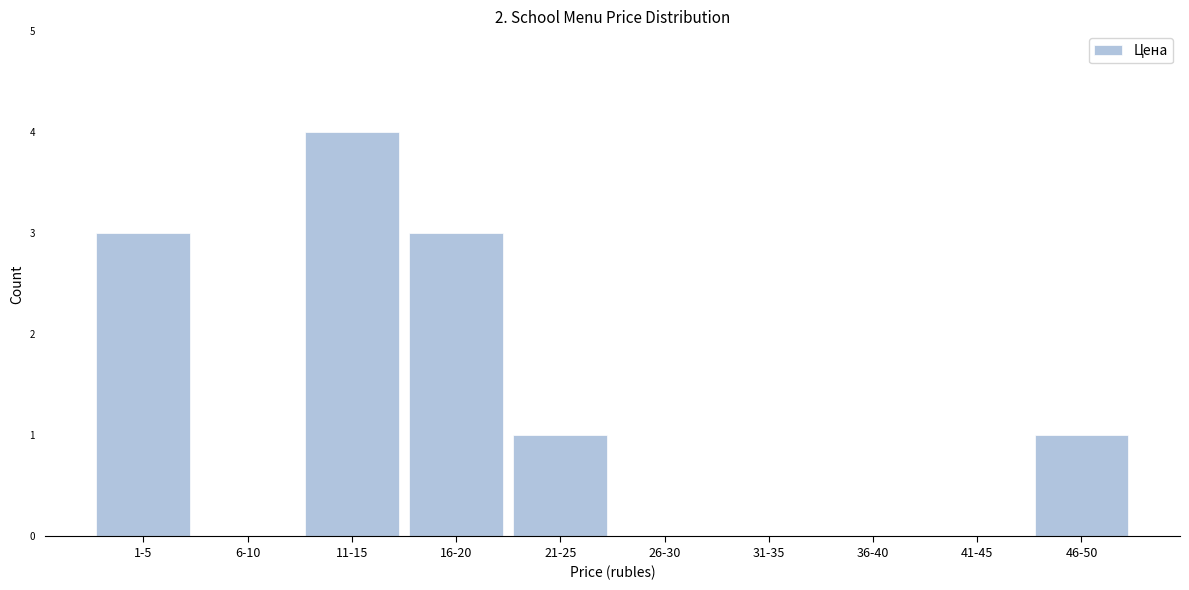

Reading left to right, what are all the values shown in this chart?

1-5=3	6-10=0	11-15=4	16-20=3	21-25=1	26-30=0	31-35=0	36-40=0	41-45=0	46-50=1